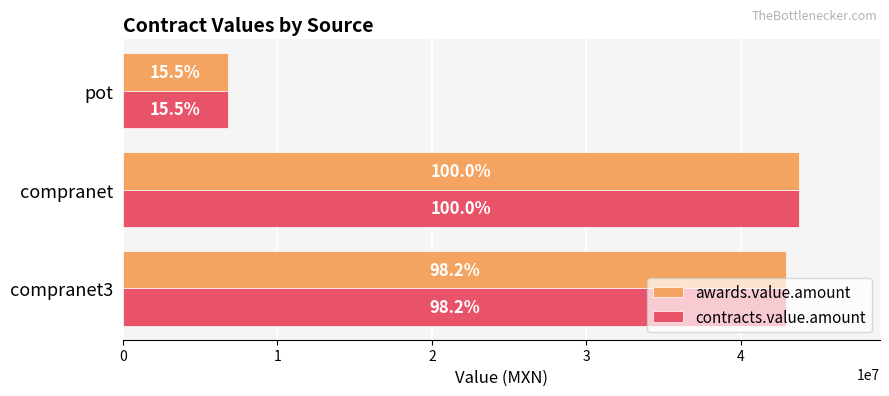

What are all the series names shown in the legend?

awards.value.amount, contracts.value.amount